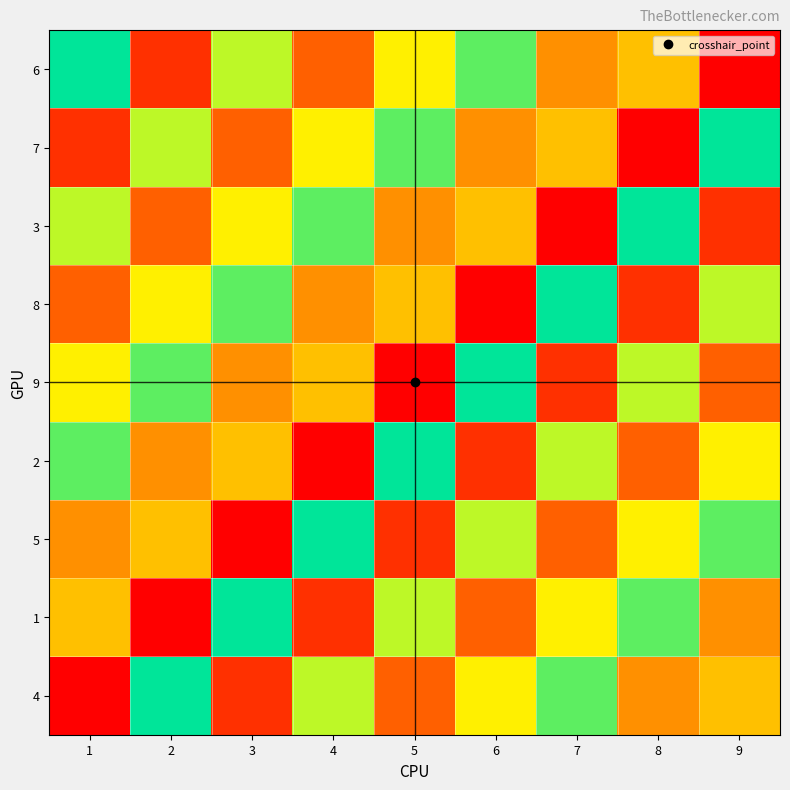

How many series are shown in this chart?

9